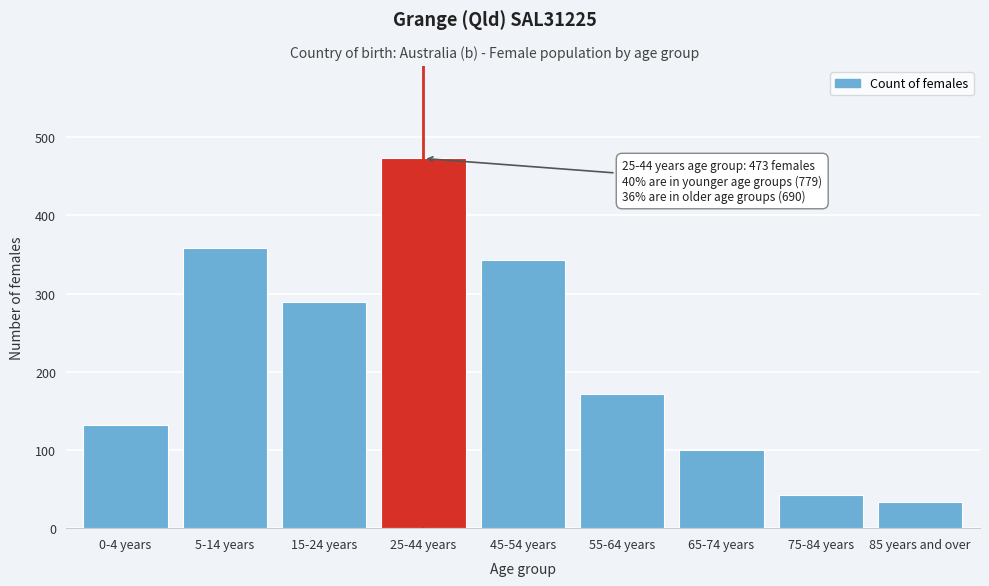

Reading right to left, list all the values displayed in this chart.

85 years and over=34	75-84 years=42	65-74 years=100	55-64 years=171	45-54 years=343	25-44 years=473	15-24 years=289	5-14 years=358	0-4 years=132